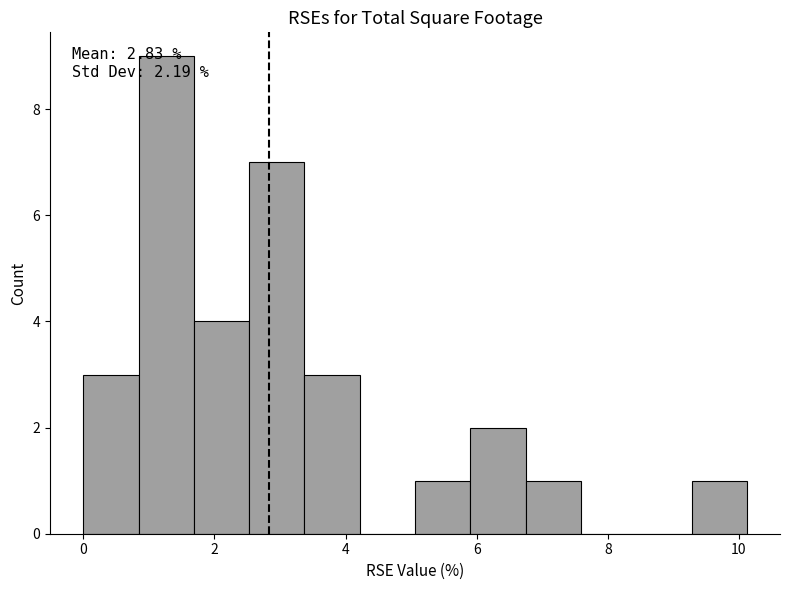

Over which range of the x-axis is the bar tallest?

0.8 to 1.6